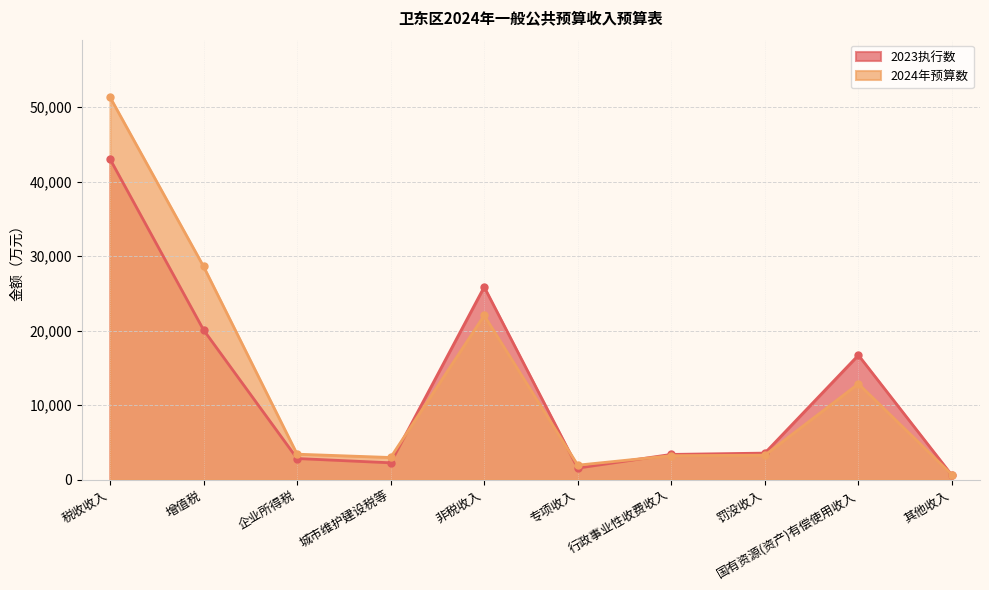

How many data points does each series have?

10